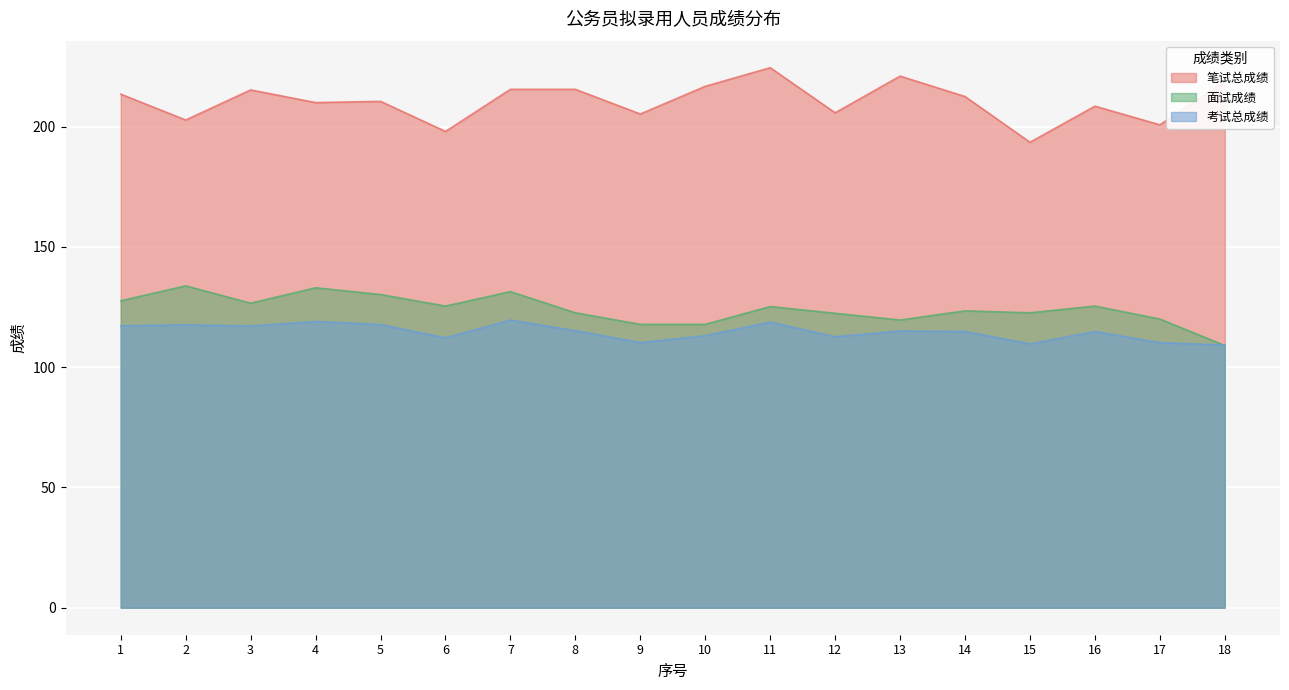

The 笔试总成绩 series shows 293.6 at 5. True or false?

False